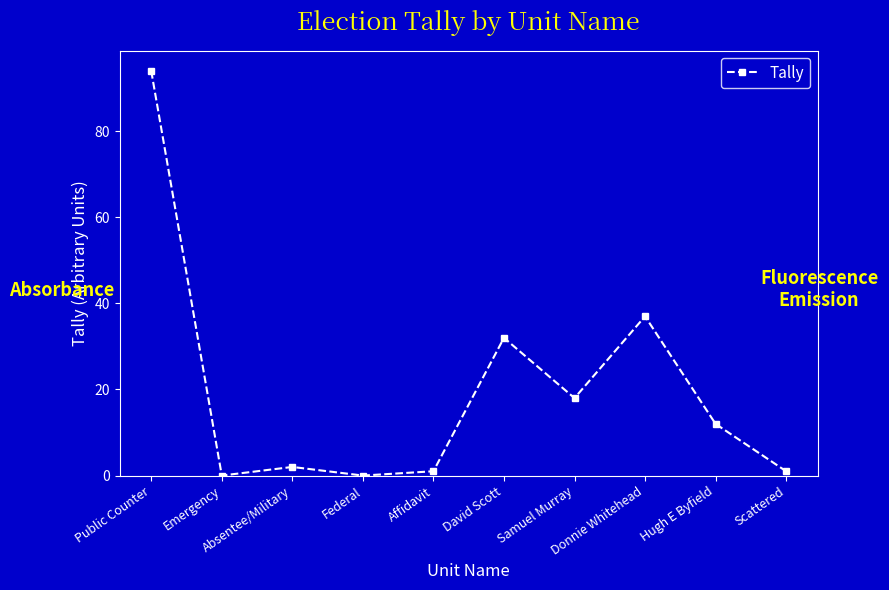

Reading left to right, extract all data points from this chart.

Public Counter=94	Emergency=0	Absentee/Military=2	Federal=0	Affidavit=1	David Scott=32	Samuel Murray=18	Donnie Whitehead=37	Hugh E Byfield=12	Scattered=1